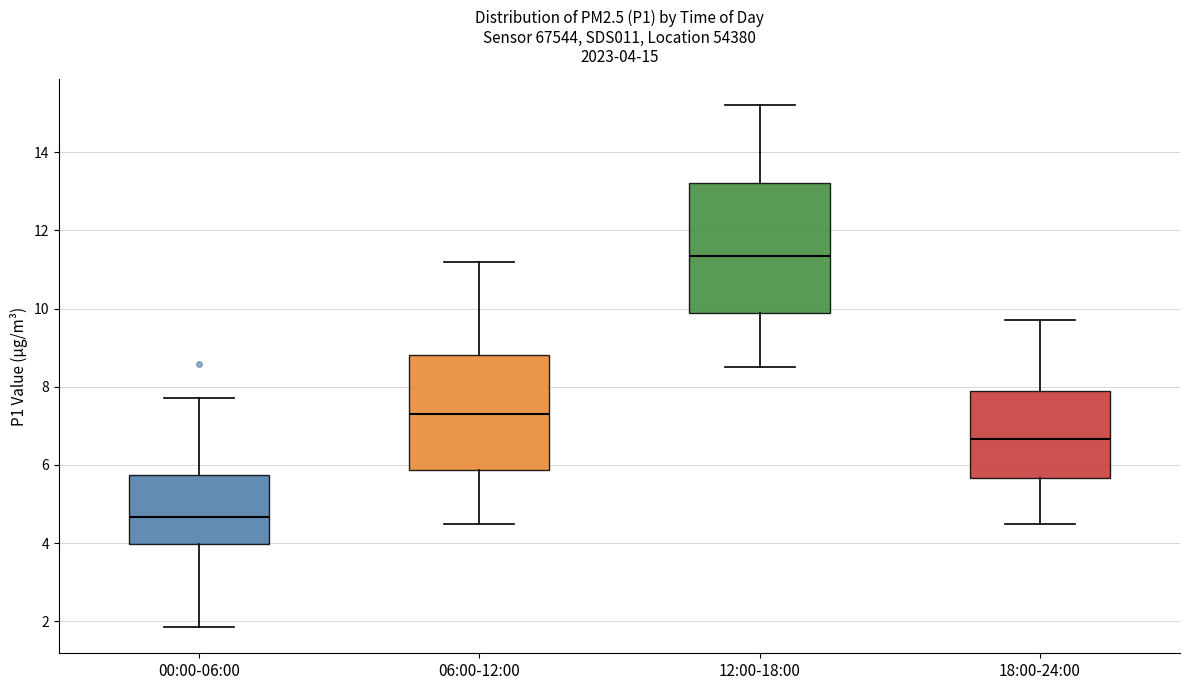

Which box has the highest median line?

12:00-18:00